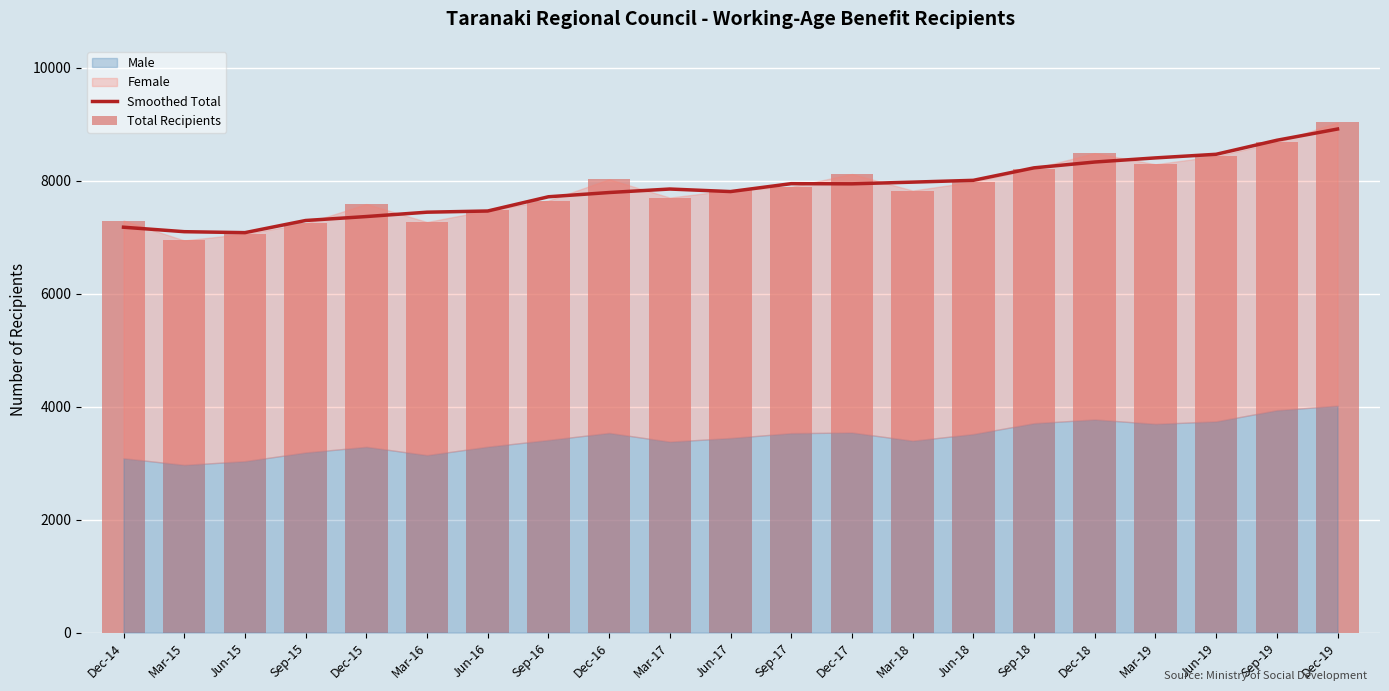

Which series has the widest spread of values?

Total Recipients